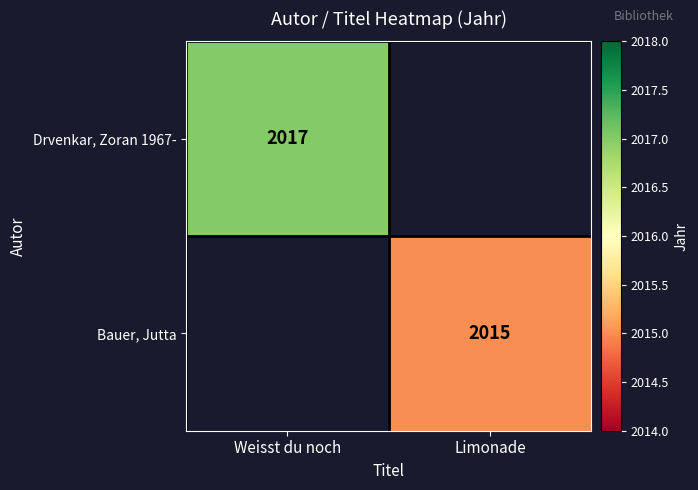

Is the value of Bauer, Jutta at Limonade greater than the value of Drvenkar, Zoran 1967- at Weisst du noch?

No